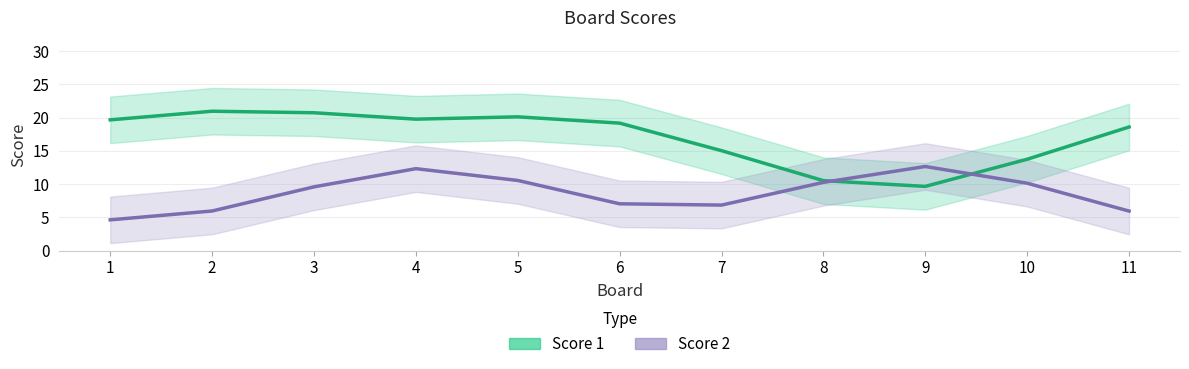

Which series has the widest spread of values?

Score 1